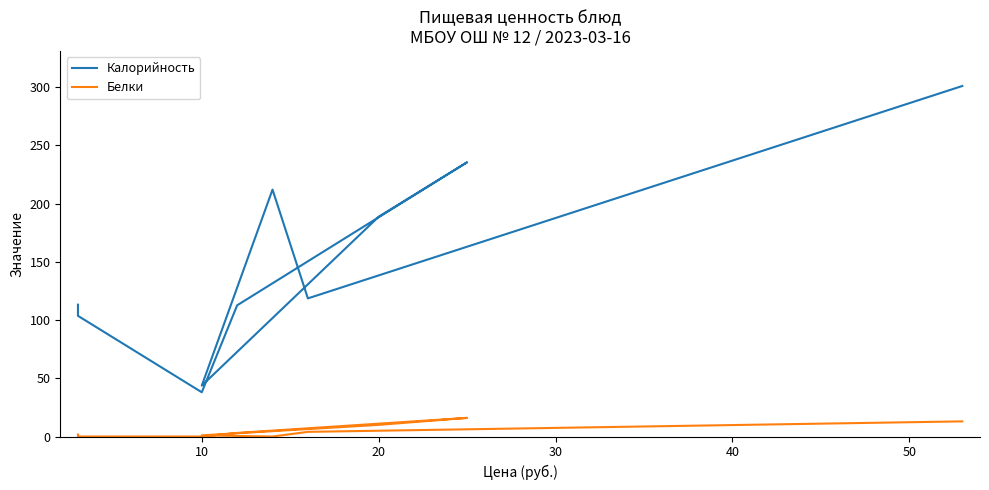

Does the chart display data point markers on the line(s)?

No